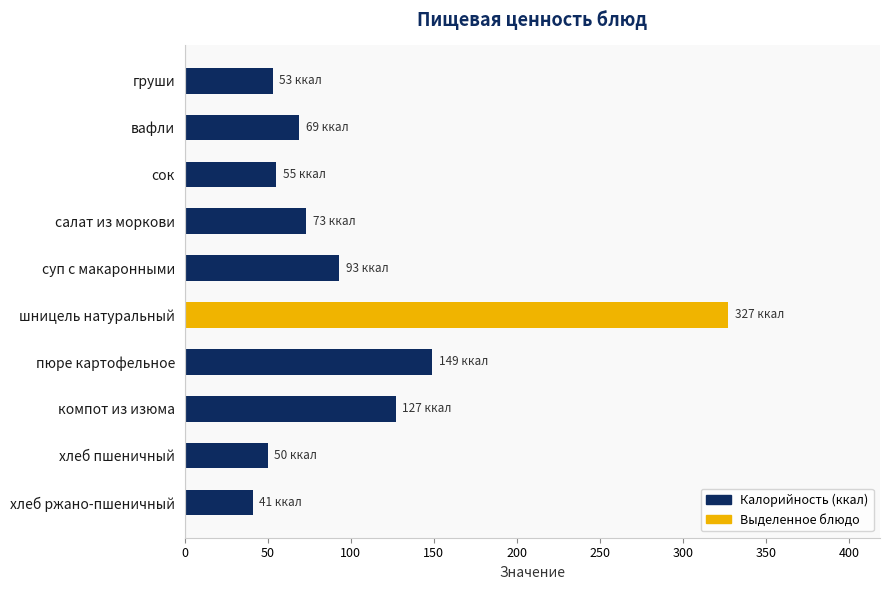

How many bars are there in total?

10